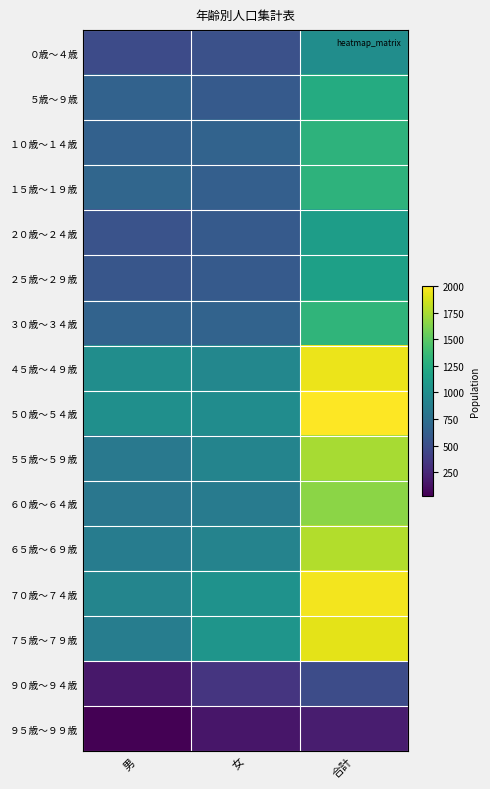

What is the spread (max minus min) of values at 合計?

1813